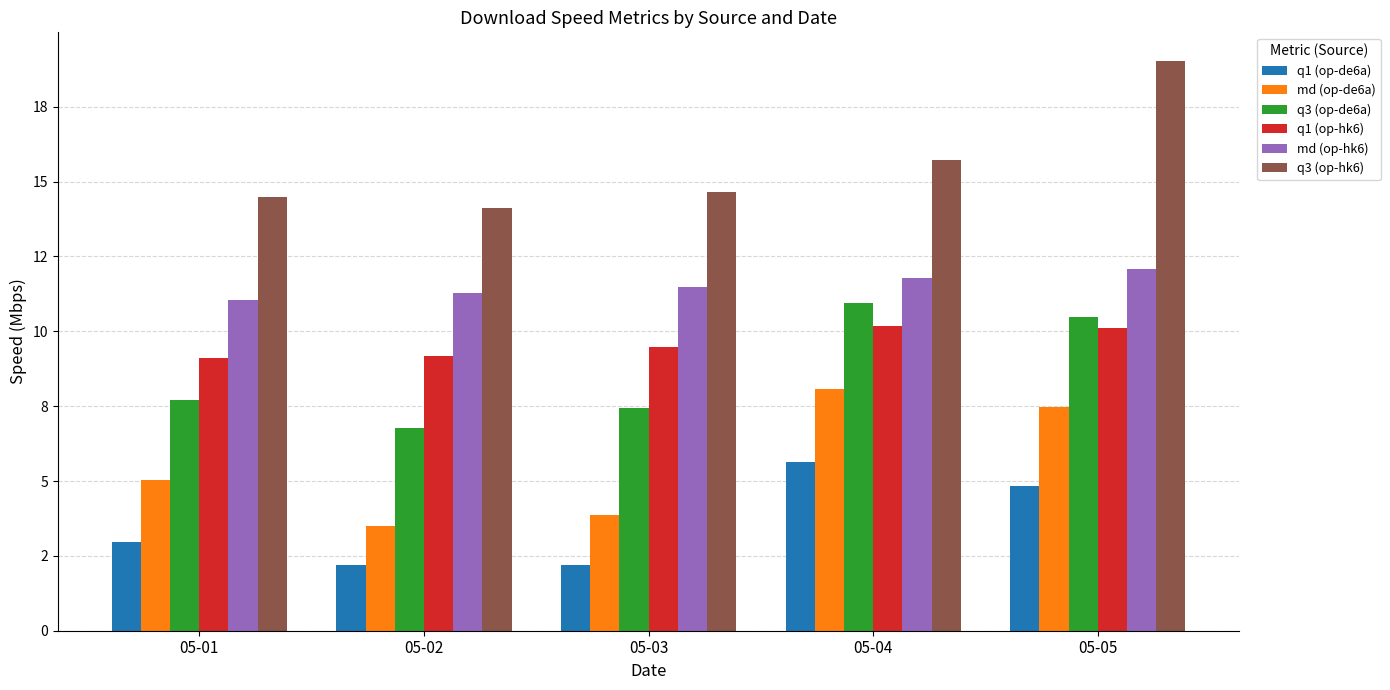

What is the difference between the highest and lowest values at 05-02?

11.9